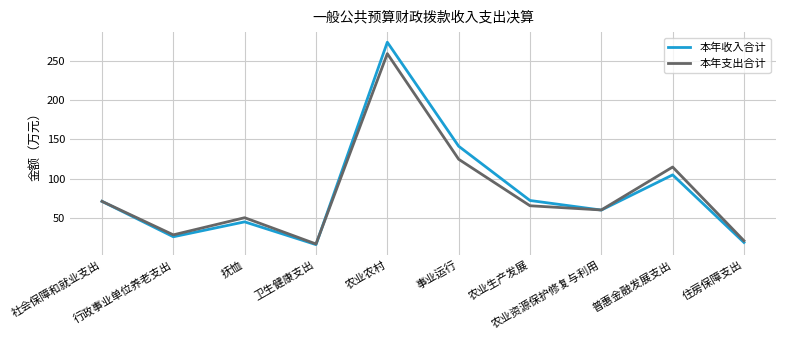

In 本年收入合计, how many points are higher than both neighbors (excluding endpoints)?

3